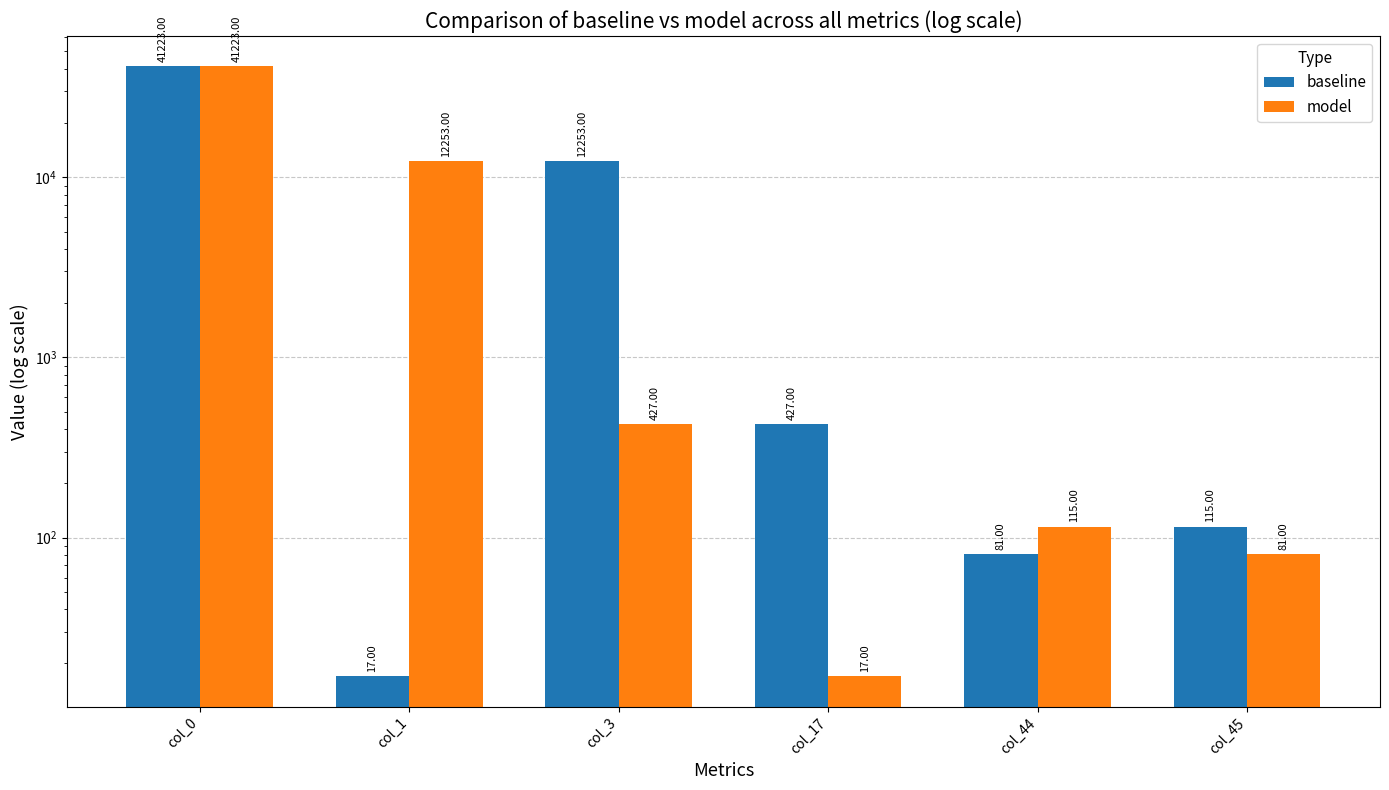

How many bars are there in total?

12